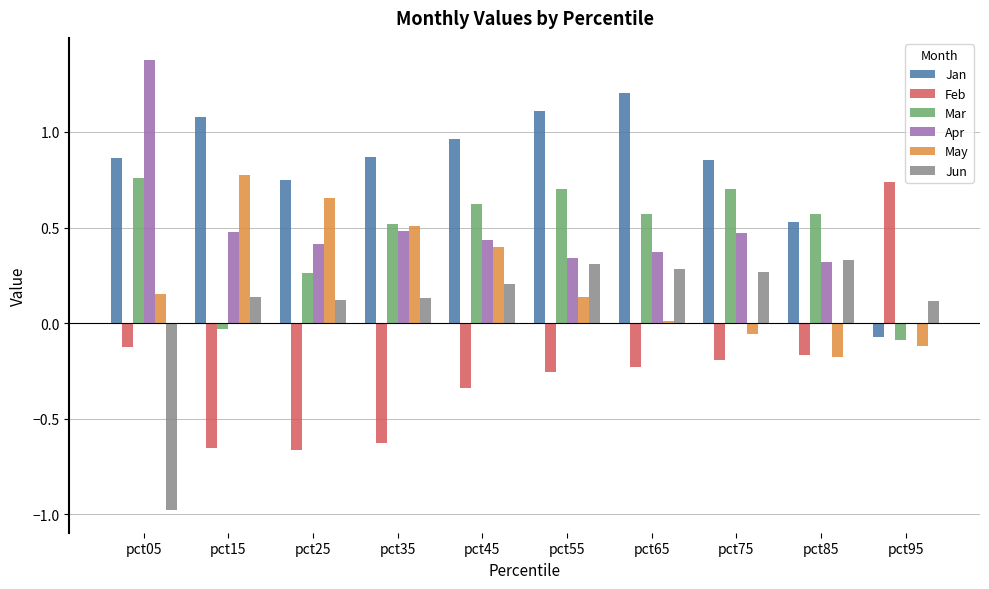

What is the total value across all series at pct35?

1.9